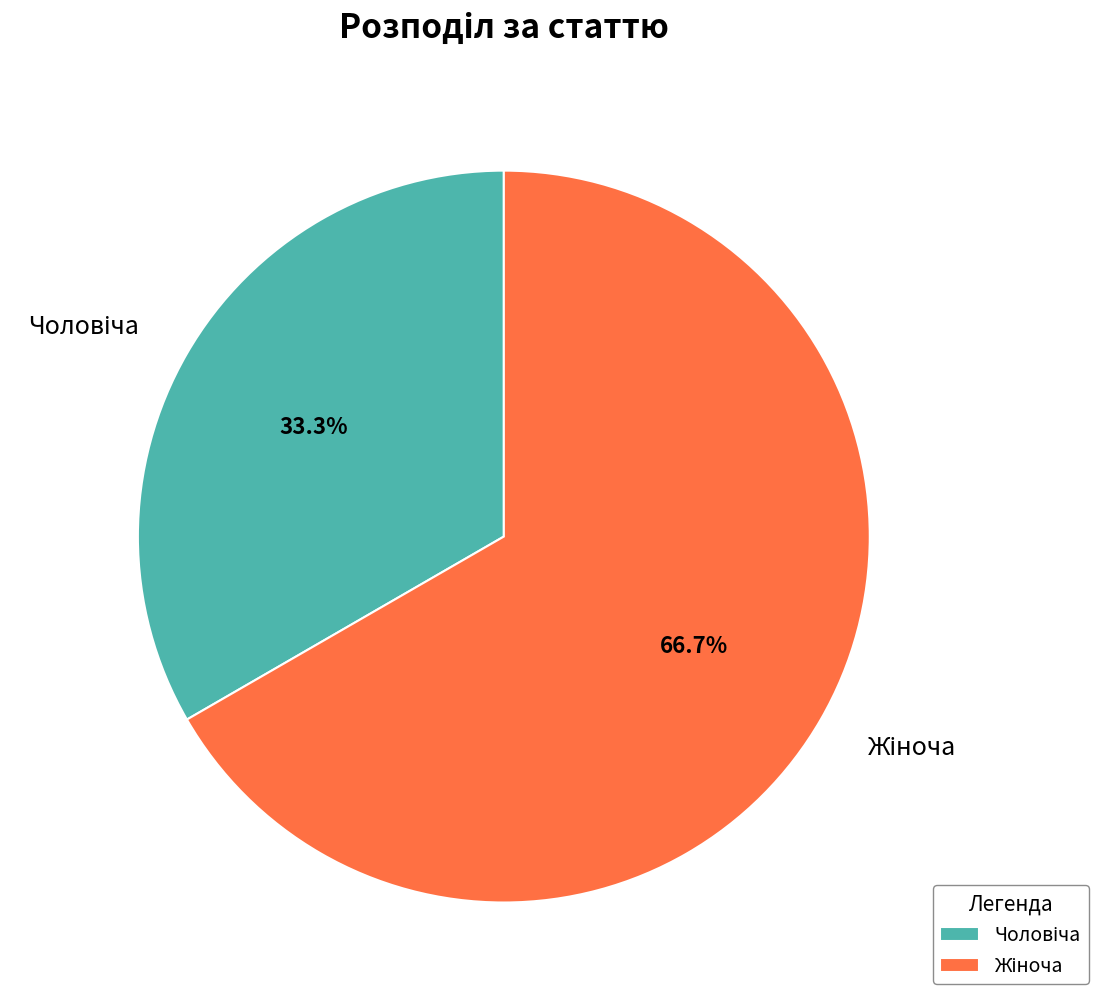

How many slices are in this pie chart?

2